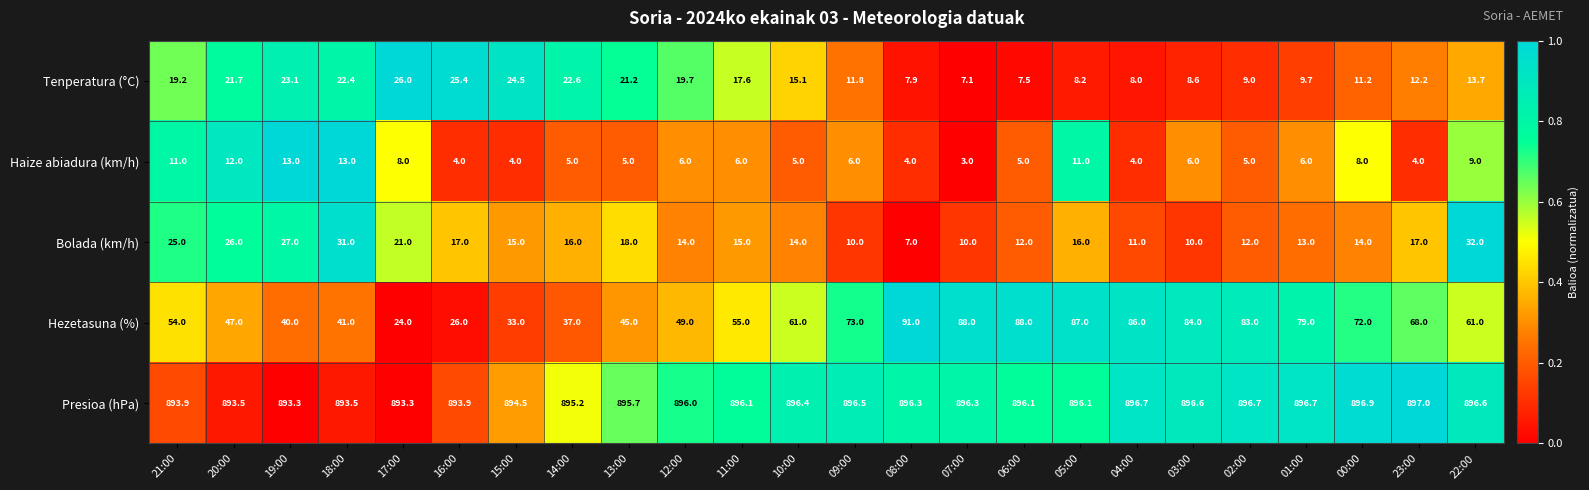

Which series has the largest range (max minus min)?

Hezetasuna (%)